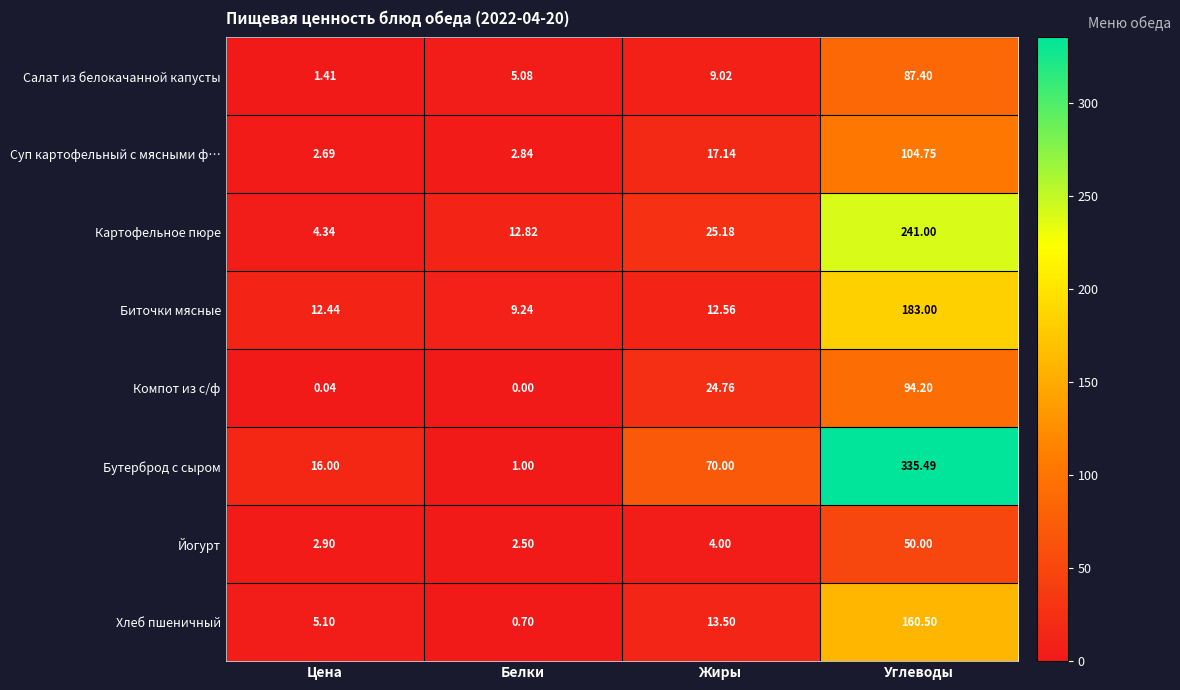

How many data points does each series have?

4